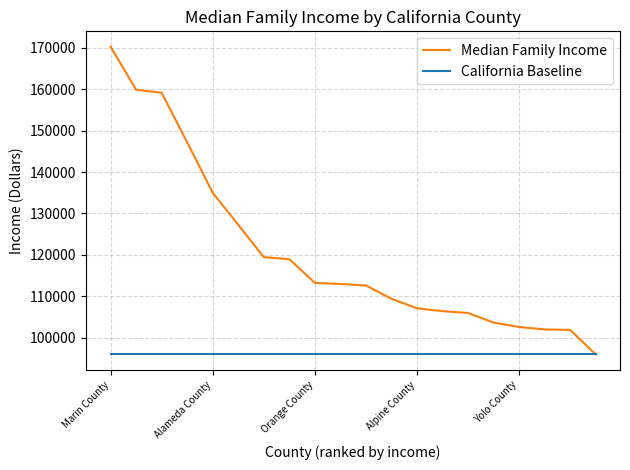

What is the difference between the maximum and minimum values in the Median Family Income series?

74274